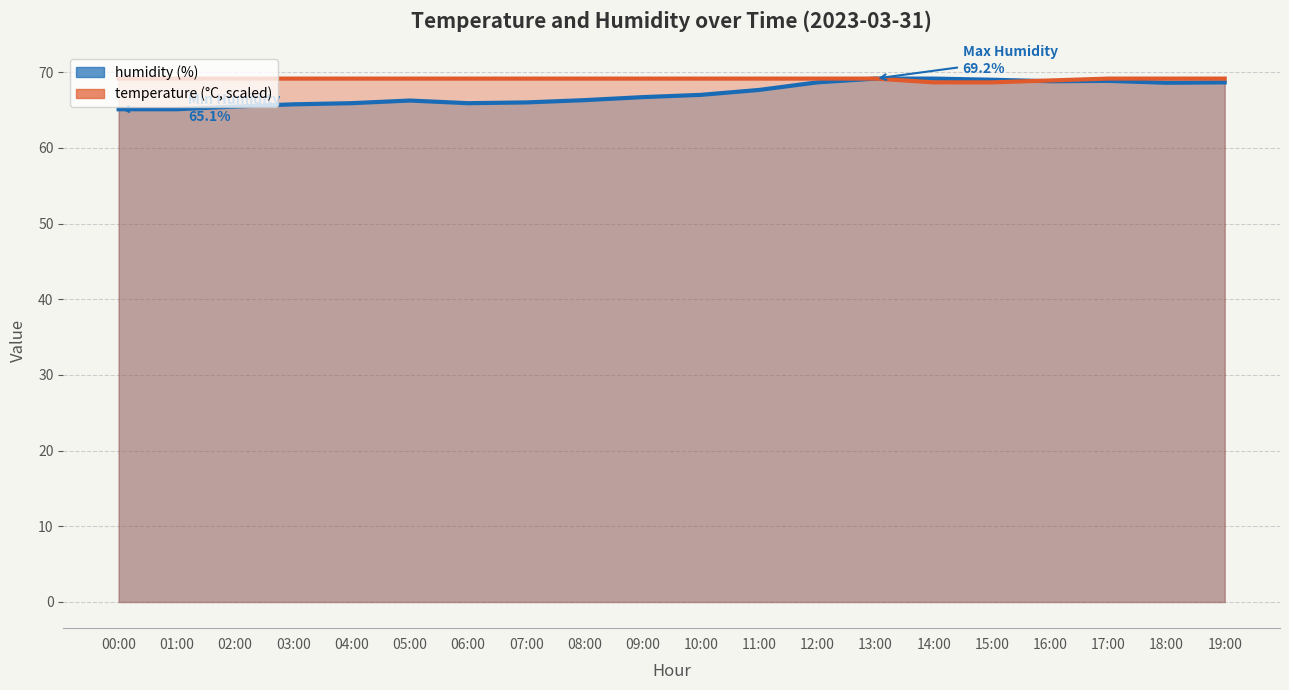

List the series in order of their peak value, lowest first.

humidity, temperature